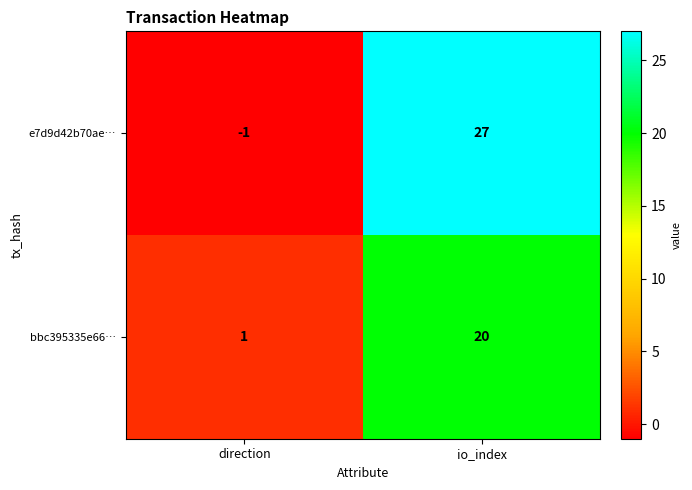

Which series changed the most between direction and io_index?

e7d9d42b70ae…